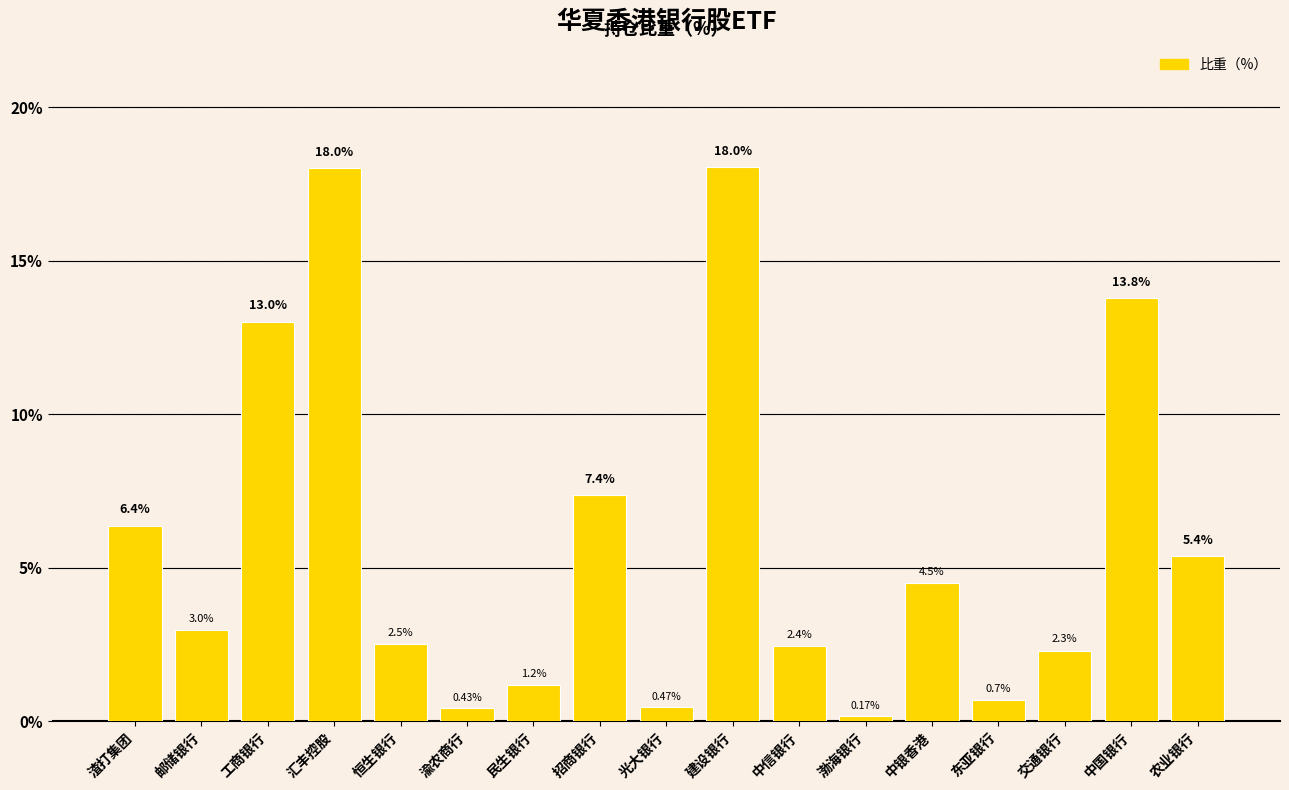

Which has a higher value, 恒生银行 or 渣打集团?

渣打集团